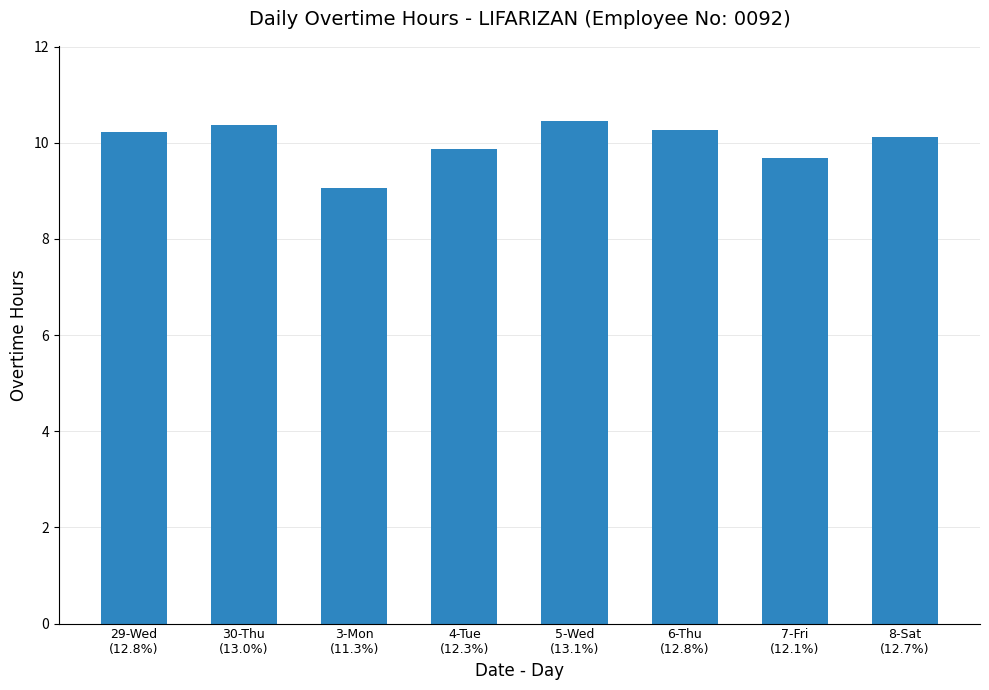

What is the value of the 7th bar from the left?

9.7